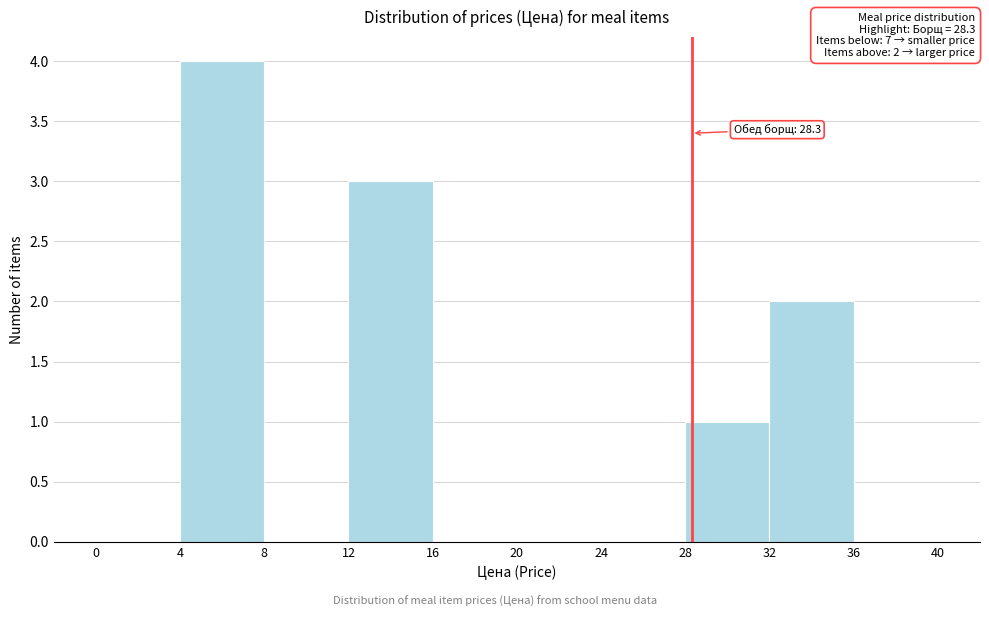

Over which range of the x-axis is the bar tallest?

4 to 8